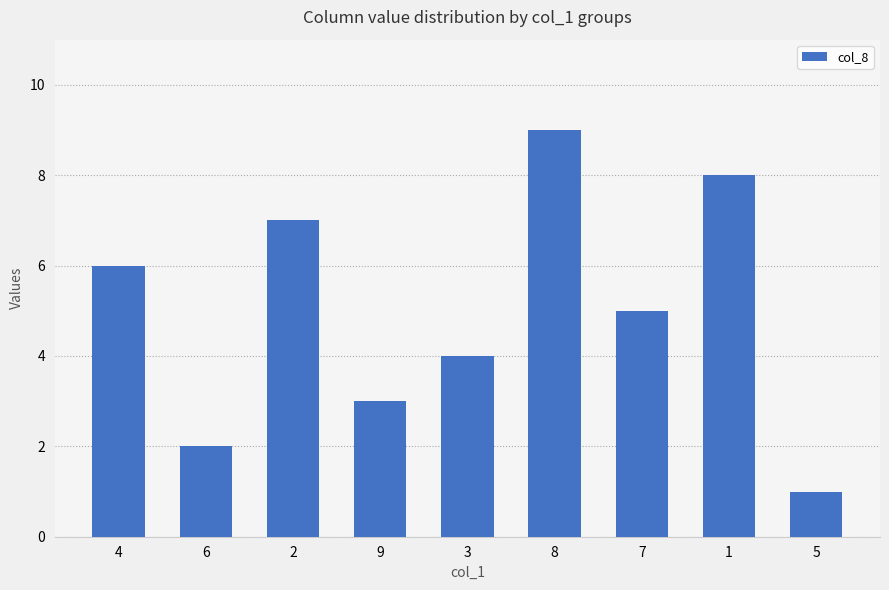

Approximately how many times larger is the value at 5 compared to 6?

0.5